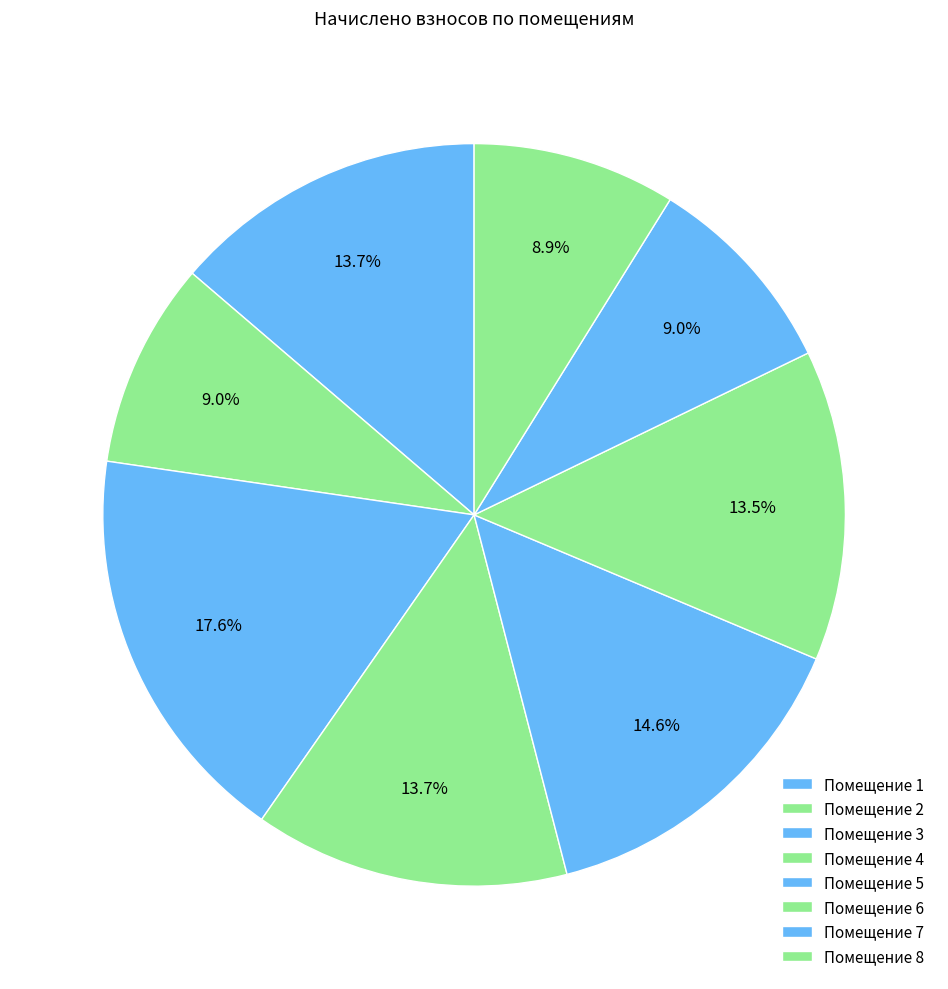

Count the number of slices in the pie.

8